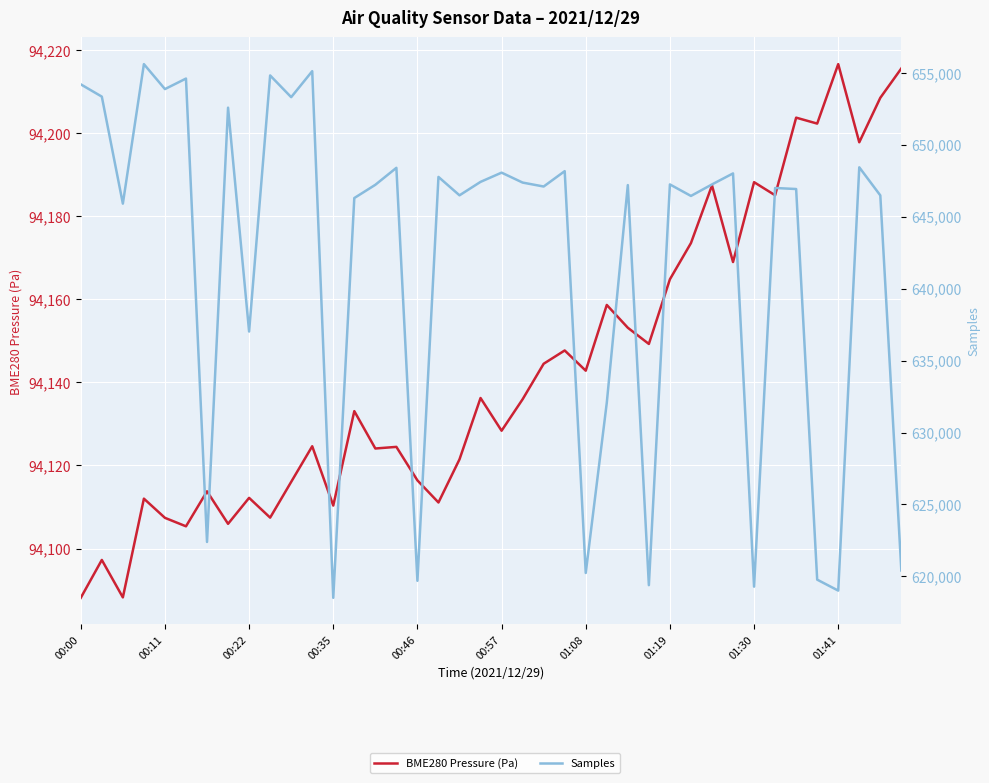

What are all the series names shown in the legend?

BME280 Pressure (Pa), Samples